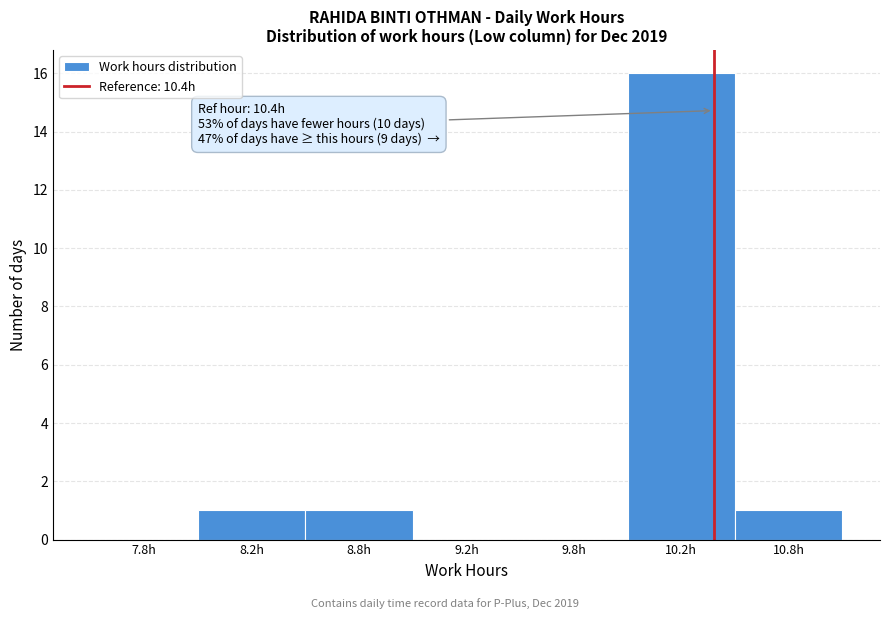

Reading left to right, what are all the values shown in this chart?

7.8h=0	8.2h=1	8.8h=1	9.2h=0	9.8h=0	10.2h=16	10.8h=1